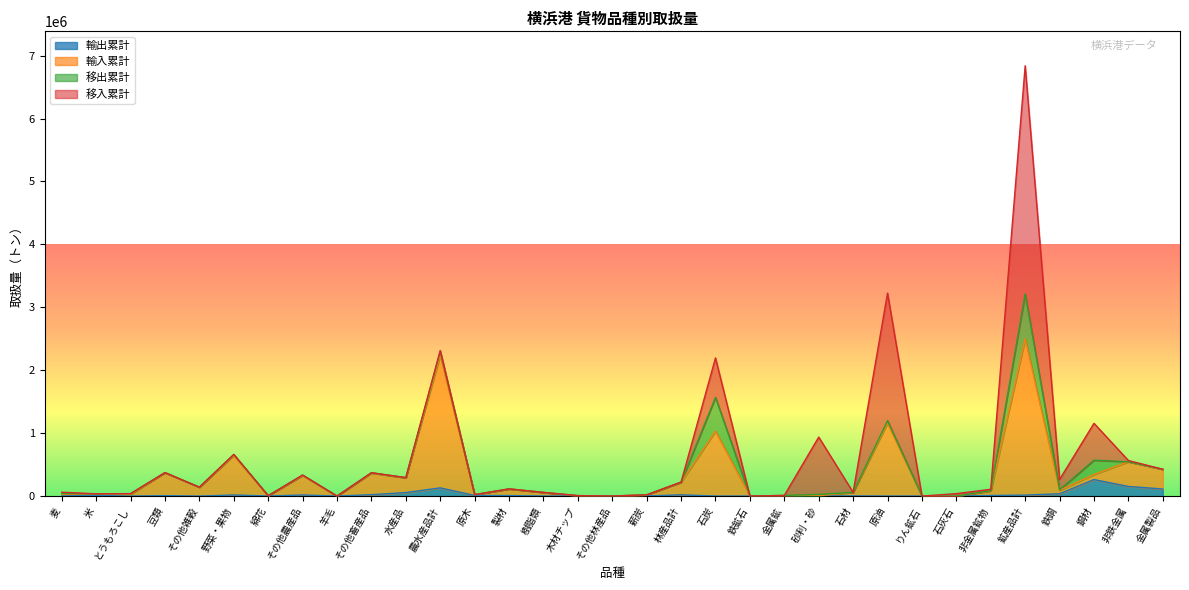

The value of 輸入累計 at その他林産品 is 1062. True or false?

False